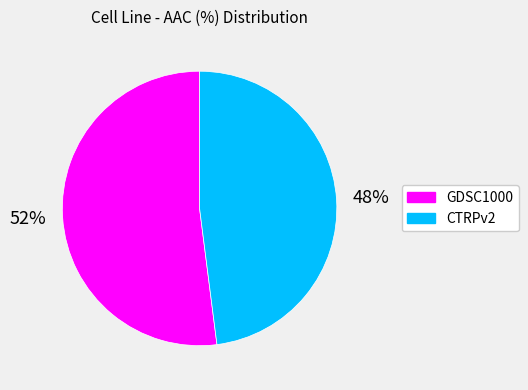

Which category has the smallest portion of the pie?

CTRPv2